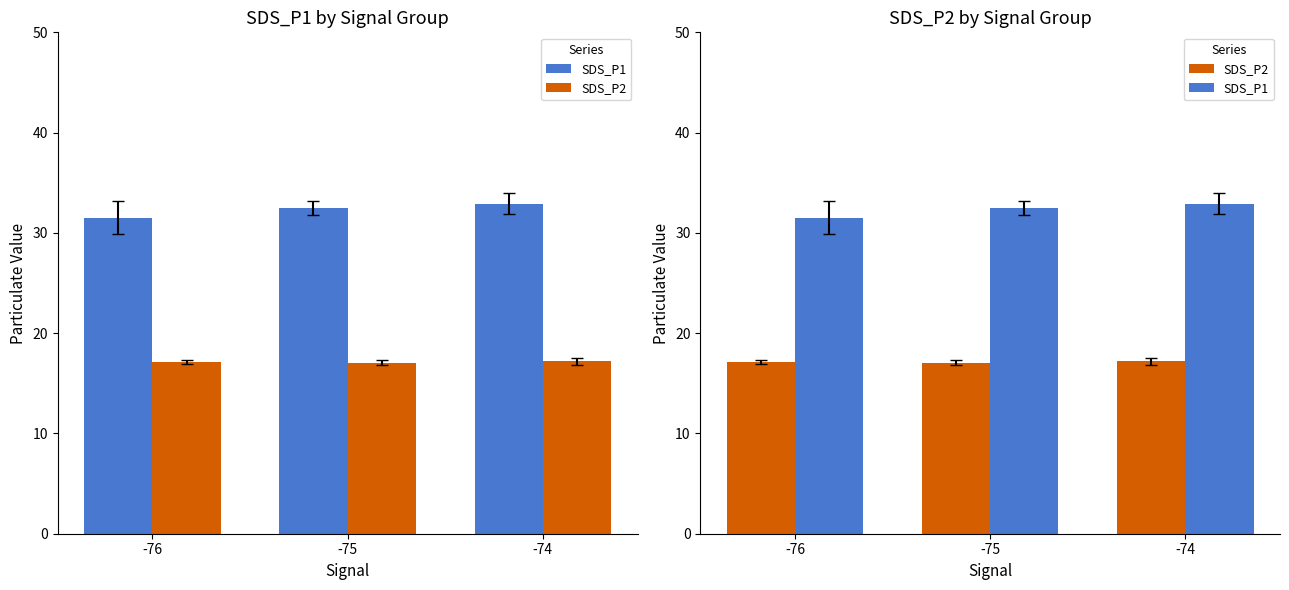

Reading left to right, extract all data points from this chart.

SDS_P1: 31.5	32.5	32.9
SDS_P2: 17.1	17.0	17.2